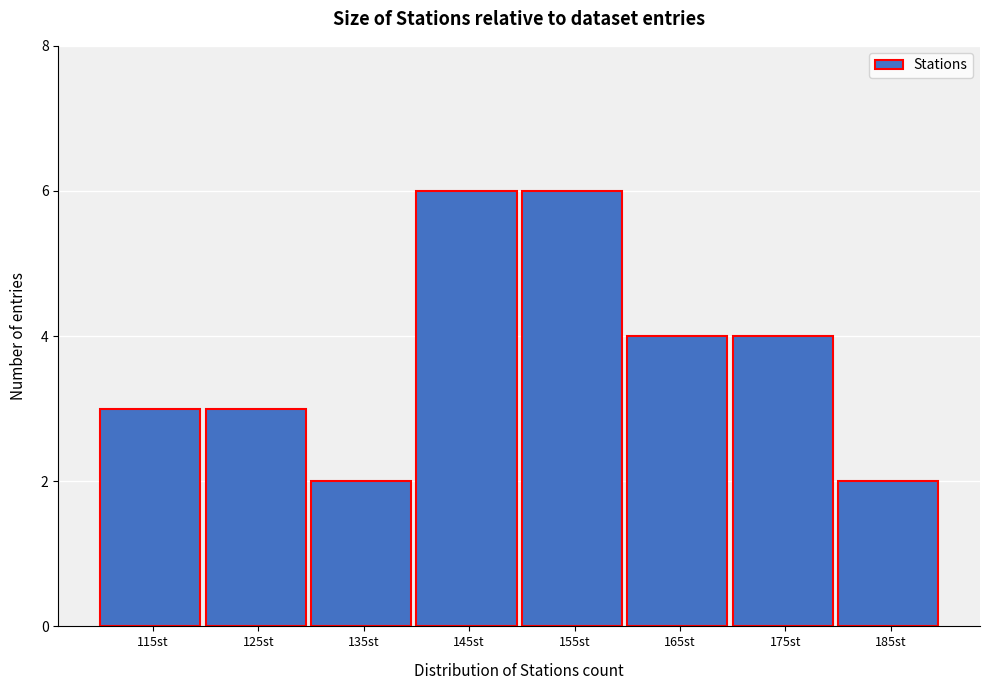

Reading left to right, list all the values displayed in this chart.

3	3	2	6	6	4	4	2